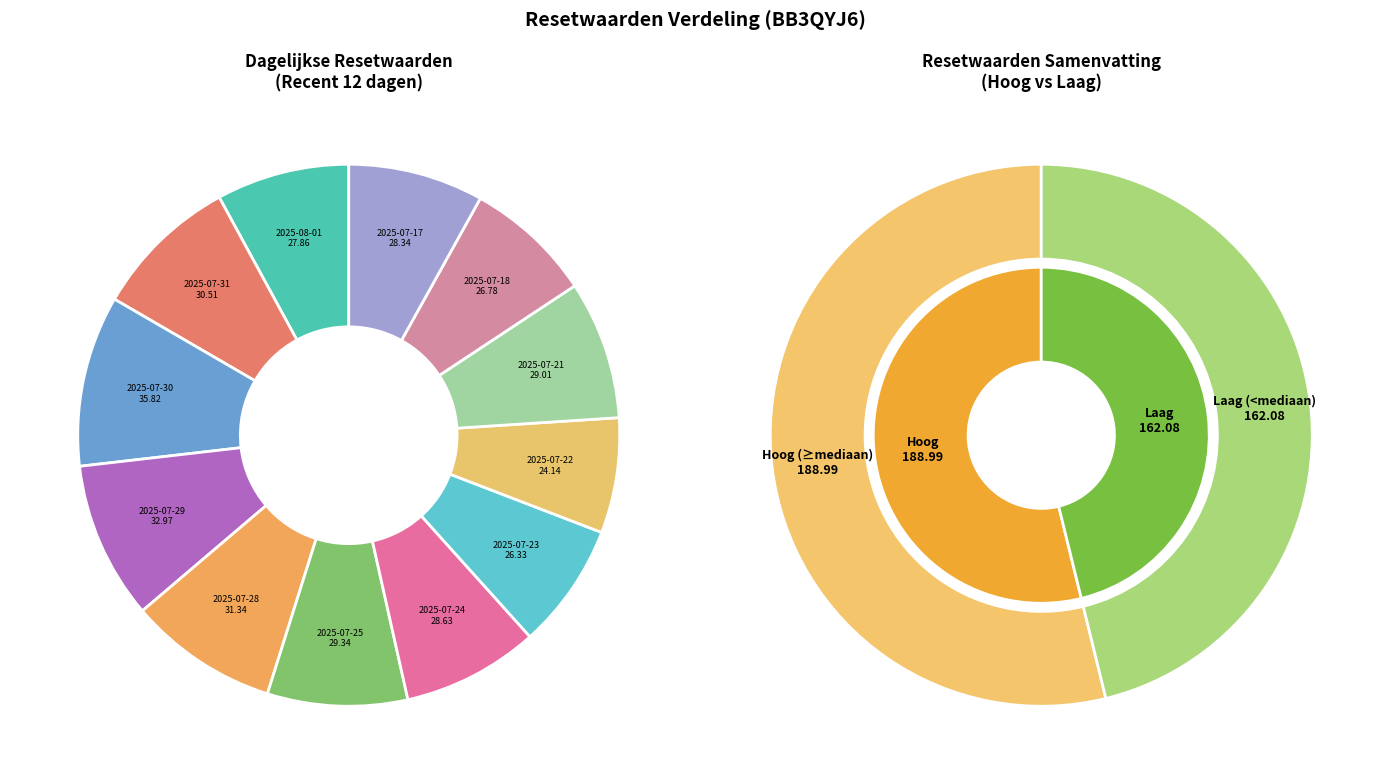

What is the smallest slice in the pie chart?

2025-07-22